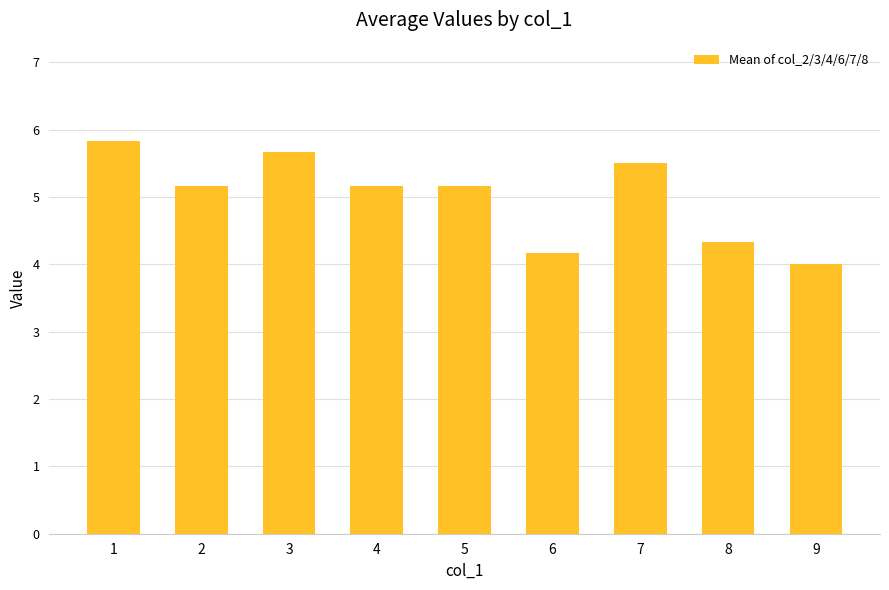

Read the value at 7.

5.5